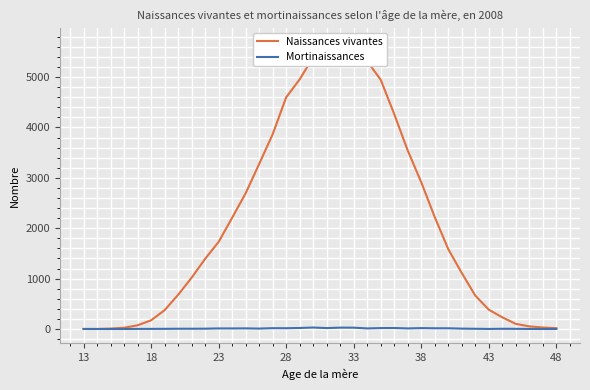

True or false: Naissances vivantes and Mortinaissances intersect in this chart.

False